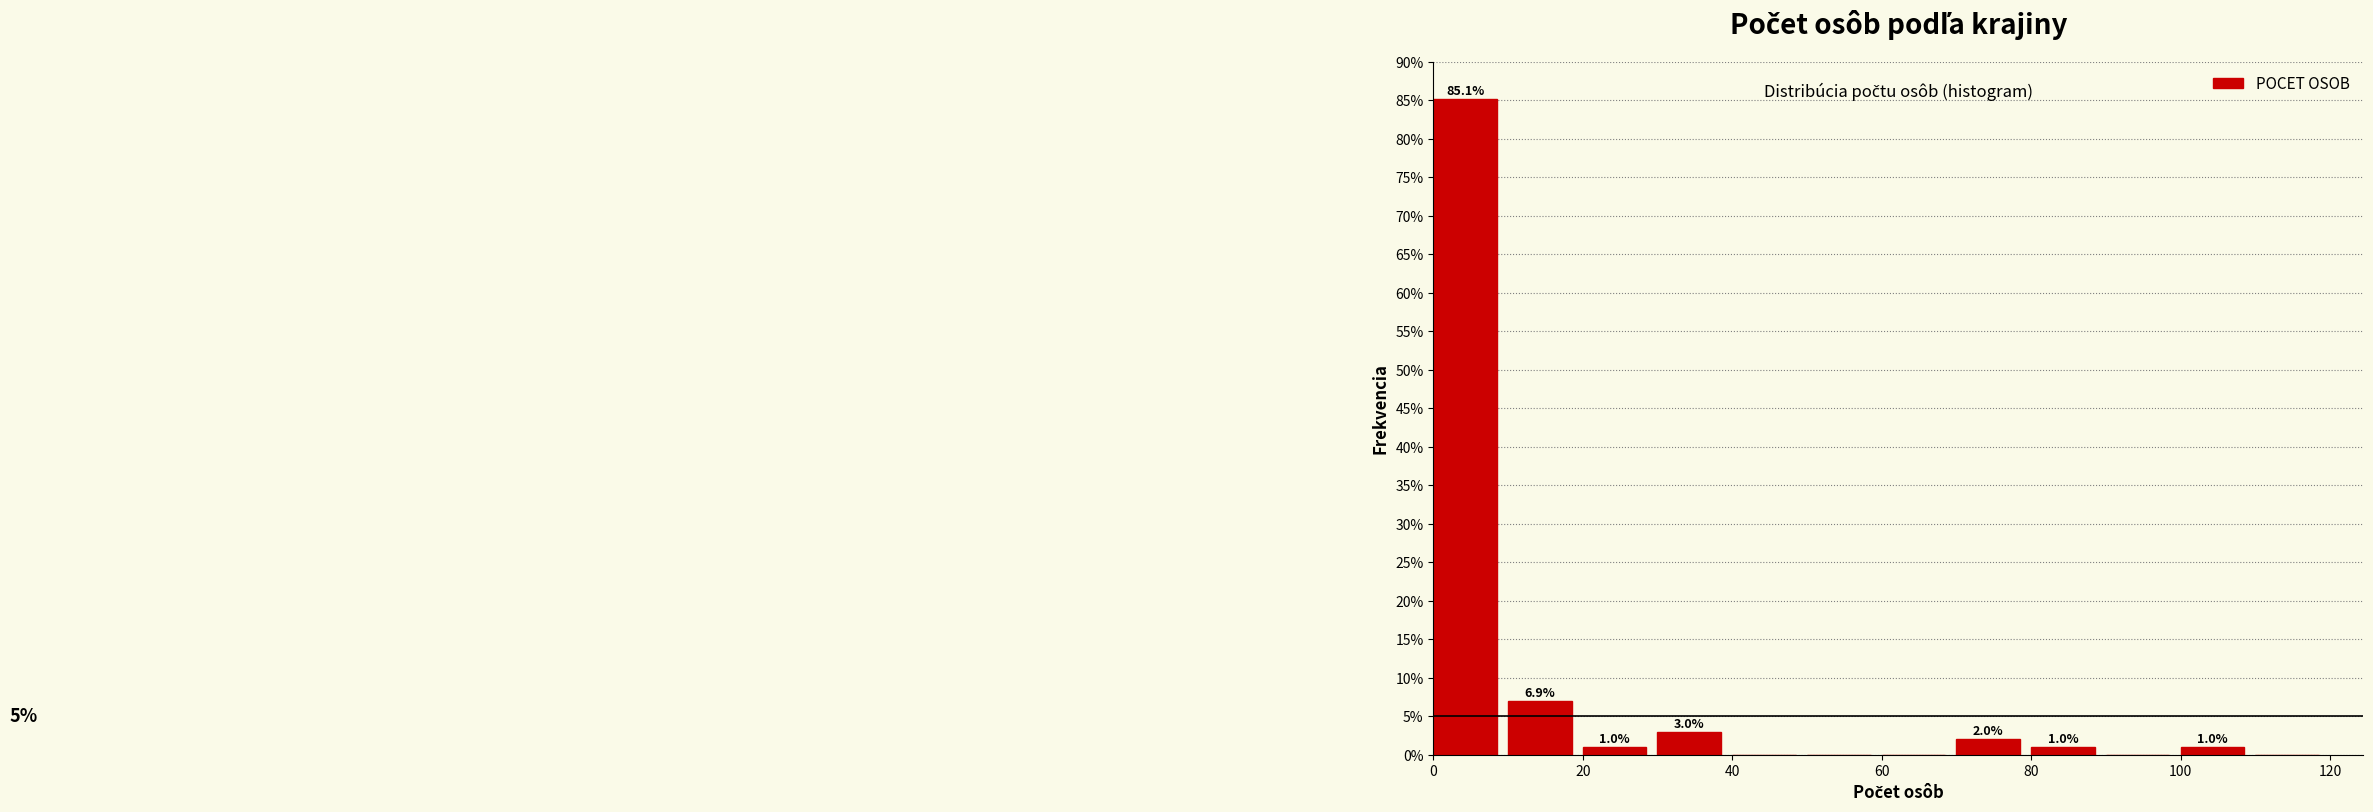

Which range on the x-axis has the tallest bar?

0 to 10